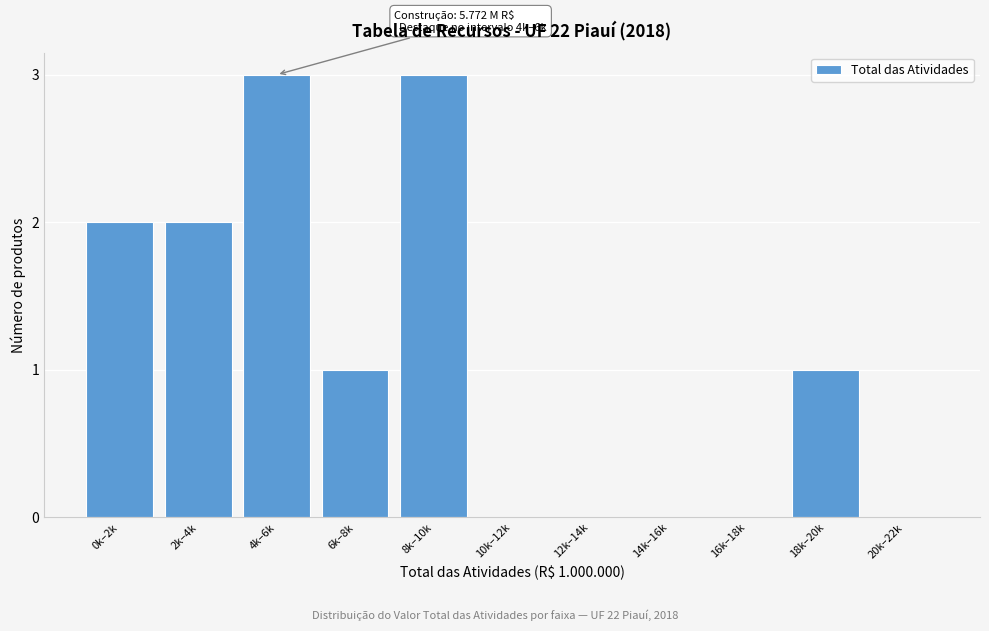

Reading right to left, extract all data points from this chart.

20k–22k=0	18k–20k=1	16k–18k=0	14k–16k=0	12k–14k=0	10k–12k=0	8k–10k=3	6k–8k=1	4k–6k=3	2k–4k=2	0k–2k=2